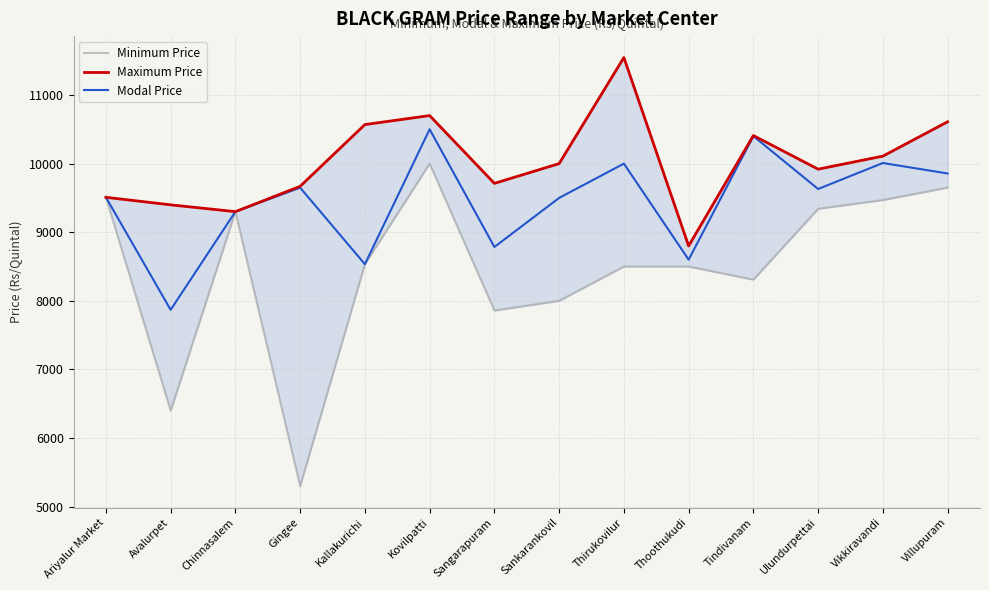

At which category does the chart reach its minimum across all series?

Gingee